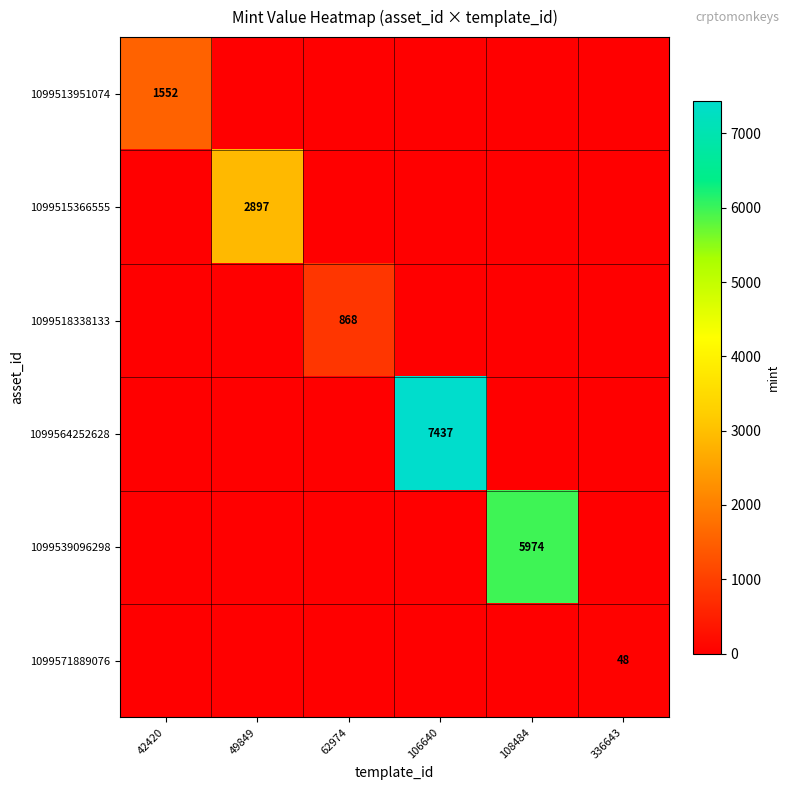

The 1099518338133 series shows 252 at 62974. True or false?

False